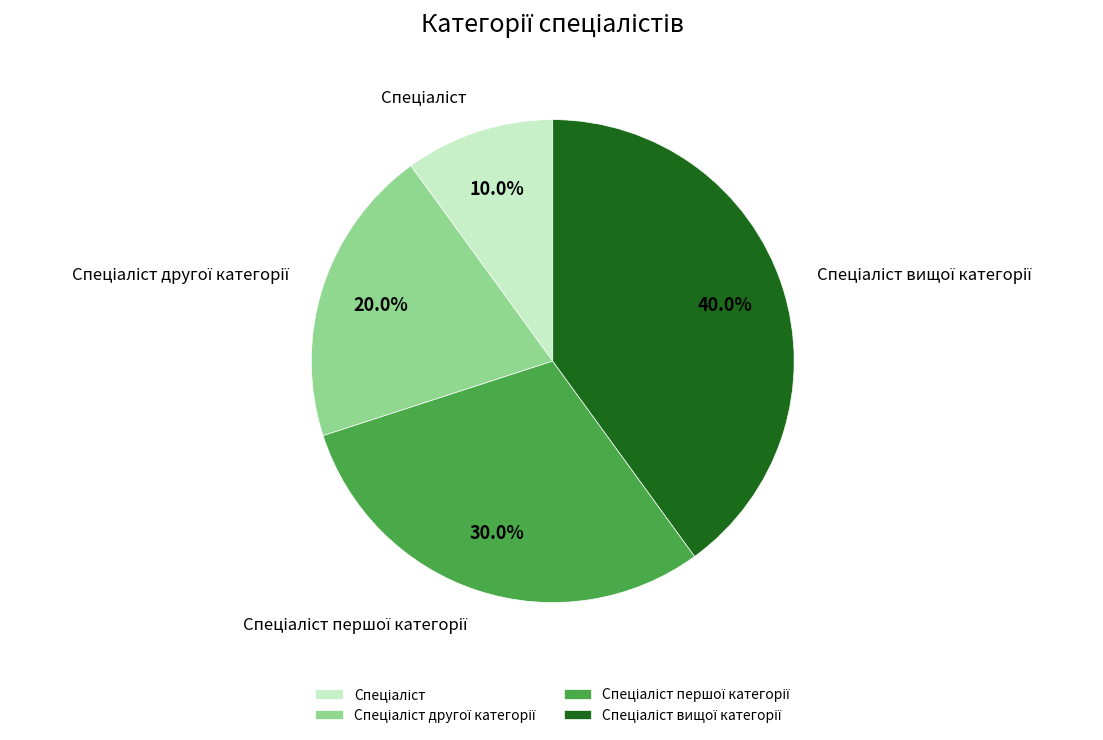

Is there a majority slice in this chart?

No